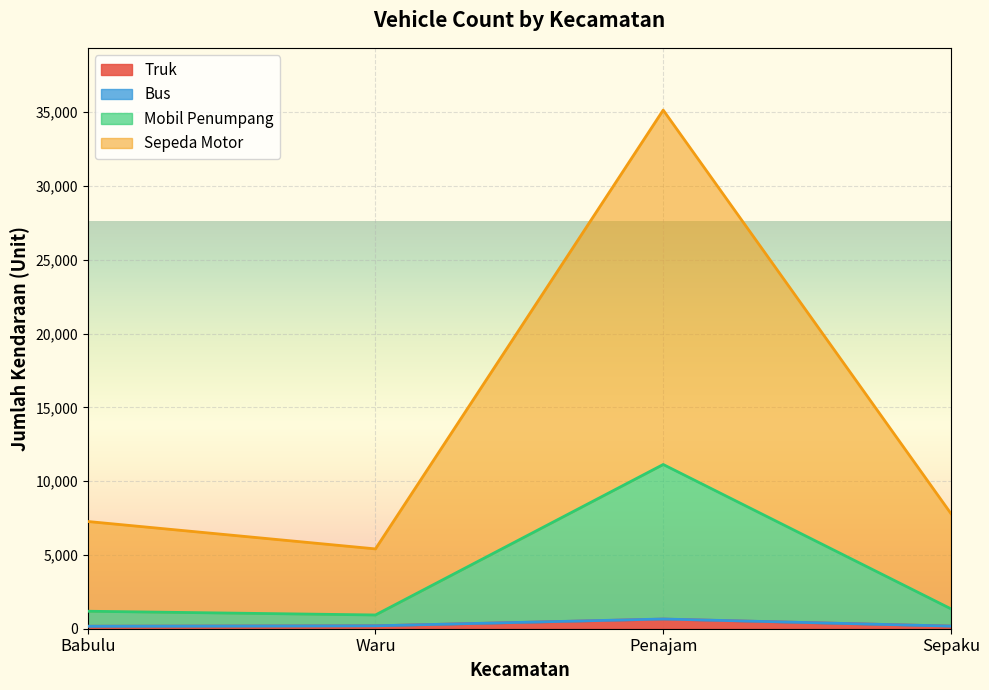

Reading left to right, what are all the values shown in this chart?

Truk: 167	196	650	178
Bus: 167	198	659	178
Mobil Penumpang: 1185	932	11129	1348
Sepeda Motor: 7267	5409	35145	7804